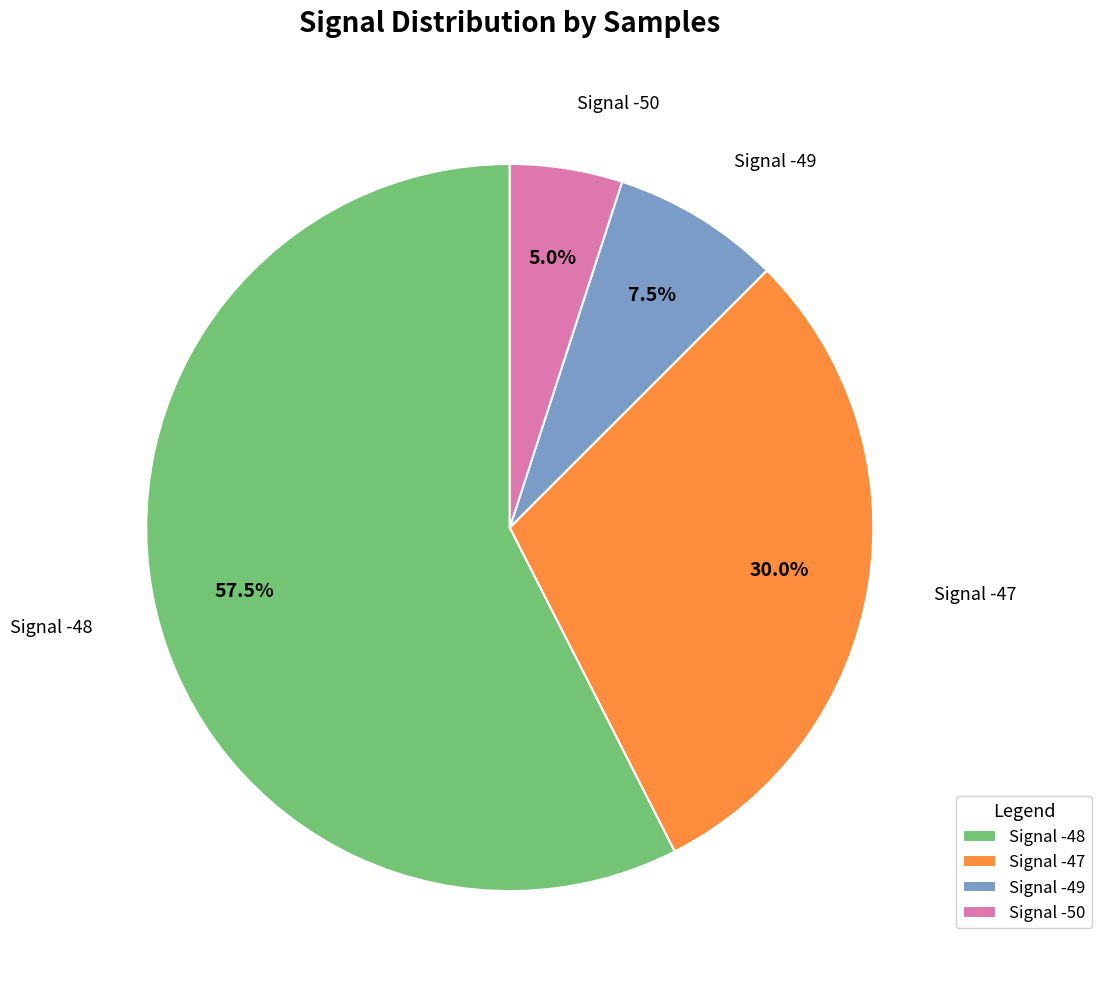

How many segments does this pie chart have?

4